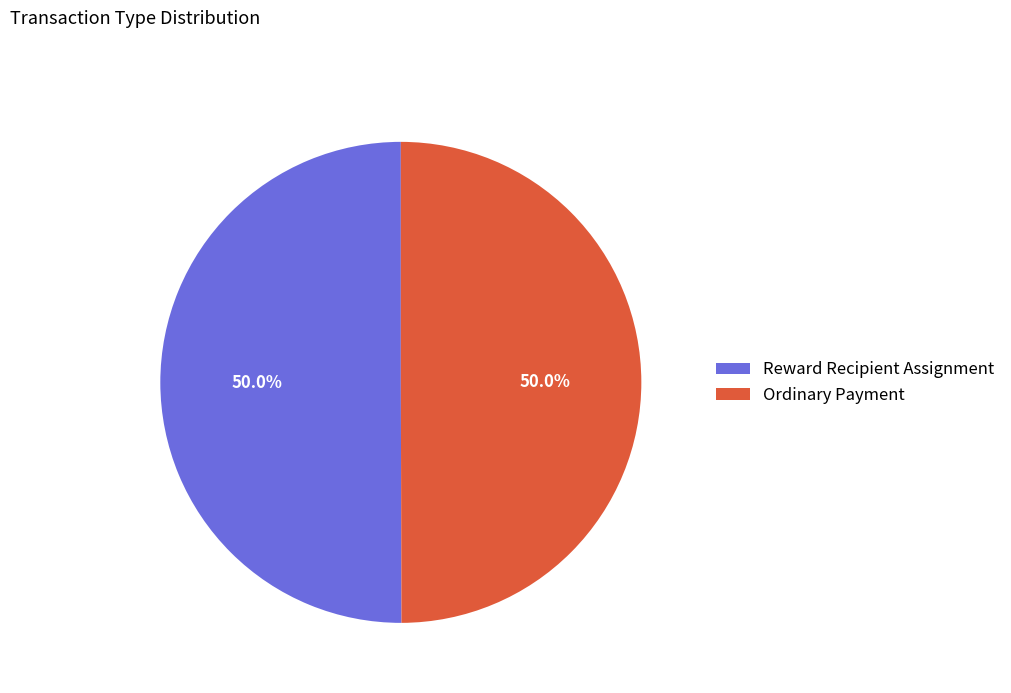

What percentage is the Ordinary Payment slice, to the nearest percent?

50%